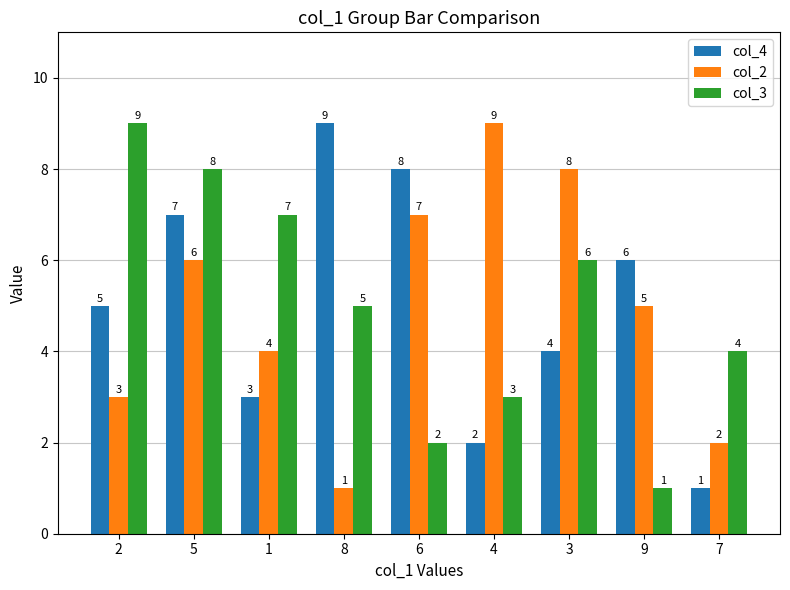

At which category is the sum across all series the highest?

5